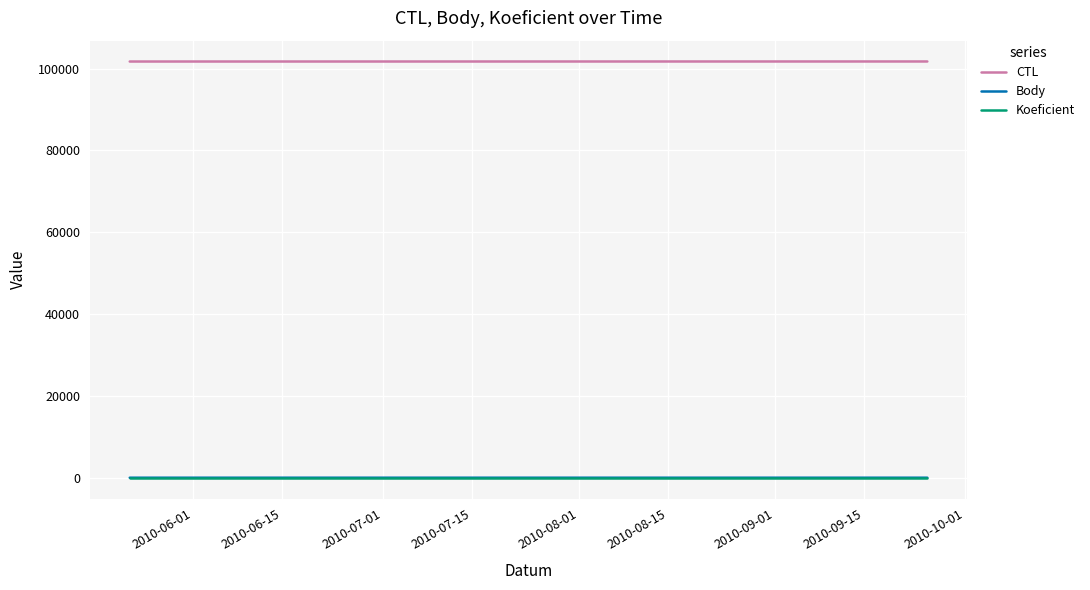

What is the minimum value for CTL?

101721